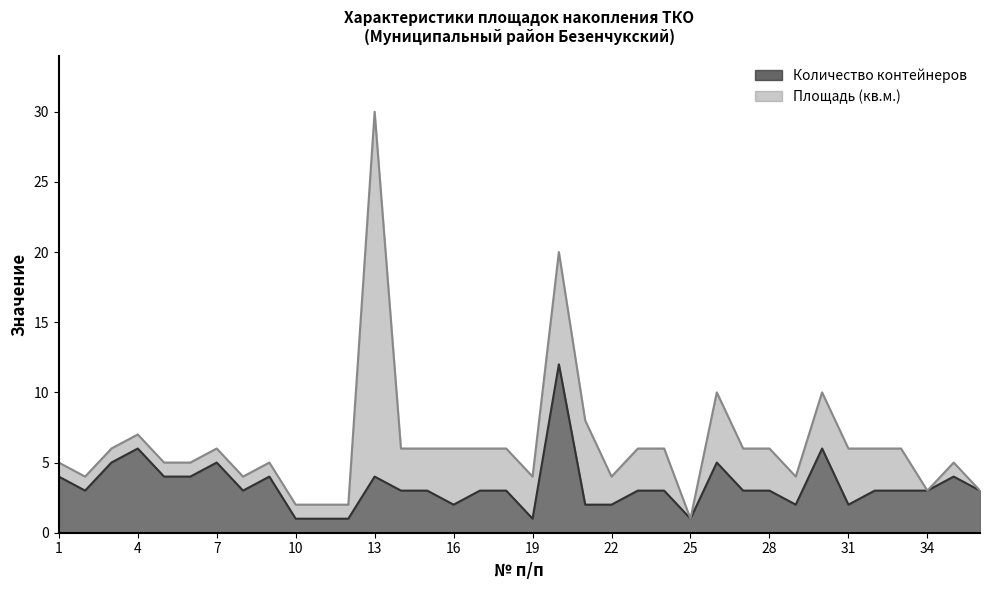

At which category is the sum across all series the highest?

13